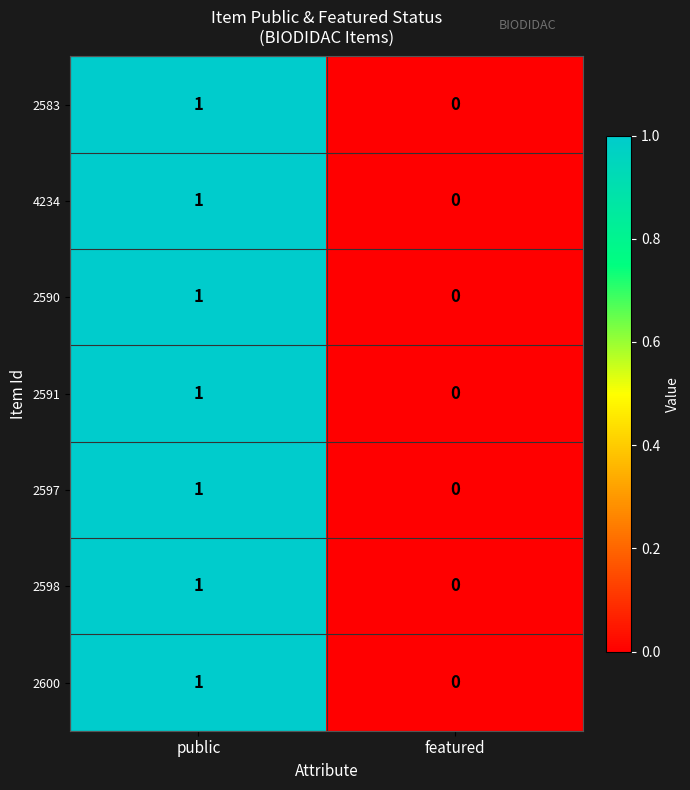

At which category is the sum across all series the highest?

public